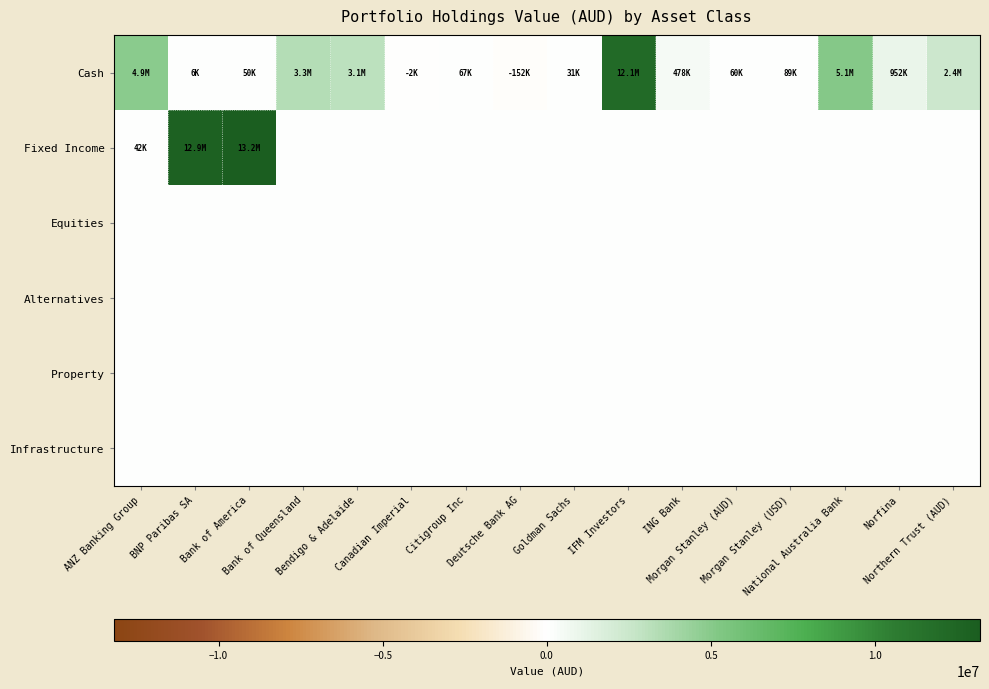

Reading right to left, transcribe all the data shown in this chart.

Cash: Northern Trust (AUD)=2448326.5	Norfina=952184.0	National Australia Bank=5129220.4	Morgan Stanley (USD)=89218.1	Morgan Stanley (AUD)=59501.6	ING Bank=478438.7	IFM Investors=12086014.5	Goldman Sachs=30819.4	Deutsche Bank AG=-152474.9	Citigroup Inc=67316.1	Canadian Imperial=-1622.1	Bendigo & Adelaide=3081528.2	Bank of Queensland=3308687.1	Bank of America=50284.3	BNP Paribas SA=5677.3	ANZ Banking Group=4860608.7
Fixed Income: Northern Trust (AUD)=0.0	Norfina=0.0	National Australia Bank=0.0	Morgan Stanley (USD)=0.0	Morgan Stanley (AUD)=0.0	ING Bank=0.0	IFM Investors=0.0	Goldman Sachs=0.0	Deutsche Bank AG=0.0	Citigroup Inc=0.0	Canadian Imperial=0.0	Bendigo & Adelaide=0.0	Bank of Queensland=0.0	Bank of America=13200387.7	BNP Paribas SA=12856459.6	ANZ Banking Group=42370.2
Equities: Northern Trust (AUD)=0.0	Norfina=0.0	National Australia Bank=0.0	Morgan Stanley (USD)=0.0	Morgan Stanley (AUD)=0.0	ING Bank=0.0	IFM Investors=0.0	Goldman Sachs=0.0	Deutsche Bank AG=0.0	Citigroup Inc=0.0	Canadian Imperial=0.0	Bendigo & Adelaide=0.0	Bank of Queensland=0.0	Bank of America=0.0	BNP Paribas SA=0.0	ANZ Banking Group=0.0
Alternatives: Northern Trust (AUD)=0.0	Norfina=0.0	National Australia Bank=0.0	Morgan Stanley (USD)=0.0	Morgan Stanley (AUD)=0.0	ING Bank=0.0	IFM Investors=0.0	Goldman Sachs=0.0	Deutsche Bank AG=0.0	Citigroup Inc=0.0	Canadian Imperial=0.0	Bendigo & Adelaide=0.0	Bank of Queensland=0.0	Bank of America=0.0	BNP Paribas SA=0.0	ANZ Banking Group=0.0
Property: Northern Trust (AUD)=0.0	Norfina=0.0	National Australia Bank=0.0	Morgan Stanley (USD)=0.0	Morgan Stanley (AUD)=0.0	ING Bank=0.0	IFM Investors=0.0	Goldman Sachs=0.0	Deutsche Bank AG=0.0	Citigroup Inc=0.0	Canadian Imperial=0.0	Bendigo & Adelaide=0.0	Bank of Queensland=0.0	Bank of America=0.0	BNP Paribas SA=0.0	ANZ Banking Group=0.0
Infrastructure: Northern Trust (AUD)=0.0	Norfina=0.0	National Australia Bank=0.0	Morgan Stanley (USD)=0.0	Morgan Stanley (AUD)=0.0	ING Bank=0.0	IFM Investors=0.0	Goldman Sachs=0.0	Deutsche Bank AG=0.0	Citigroup Inc=0.0	Canadian Imperial=0.0	Bendigo & Adelaide=0.0	Bank of Queensland=0.0	Bank of America=0.0	BNP Paribas SA=0.0	ANZ Banking Group=0.0